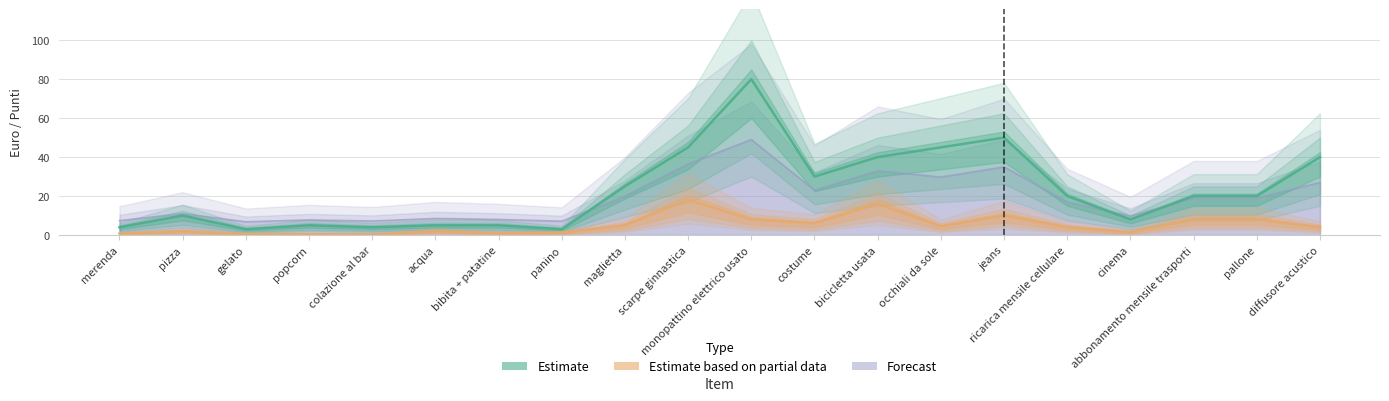

Which series changed the most between bibita + patatine and occhiali da sole?

Estimate